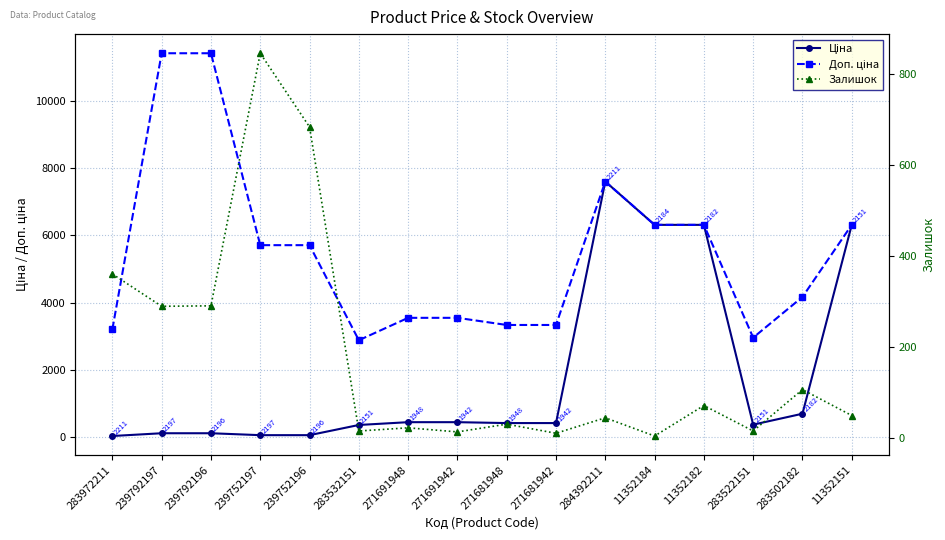

At which label is Залишок closest to 424?

283972211